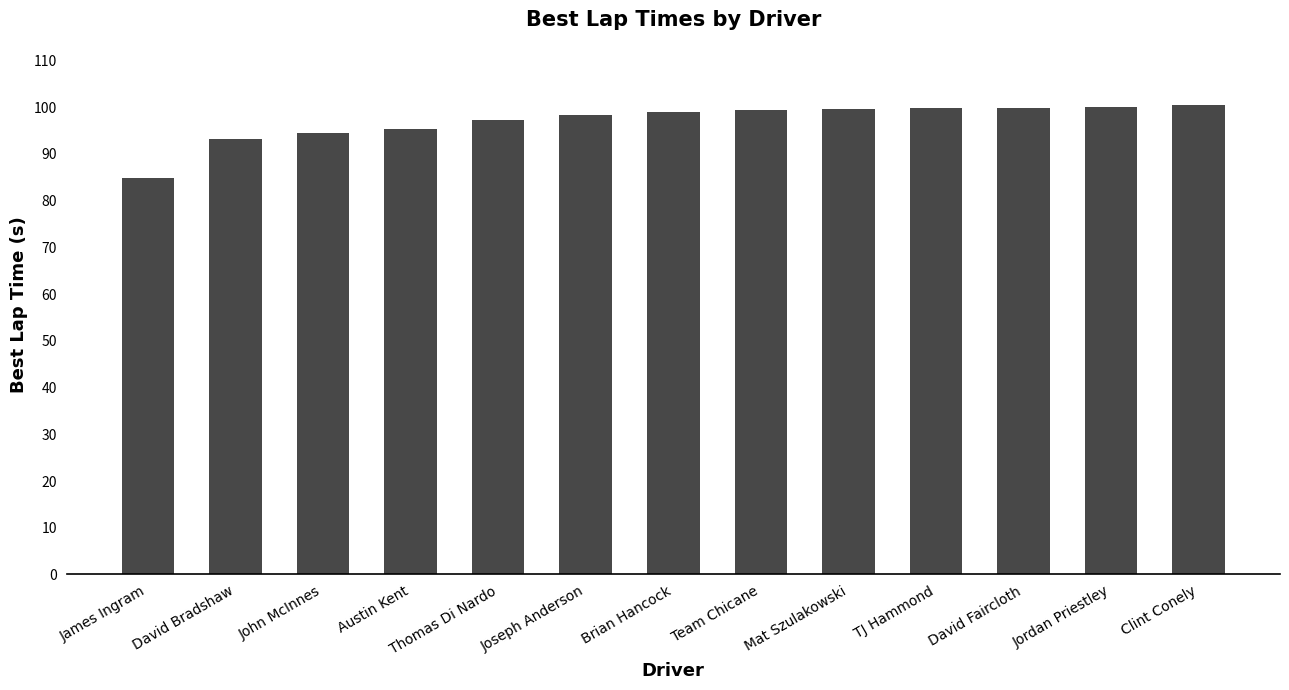

What is the label of the 4th bar from the left?

Austin Kent